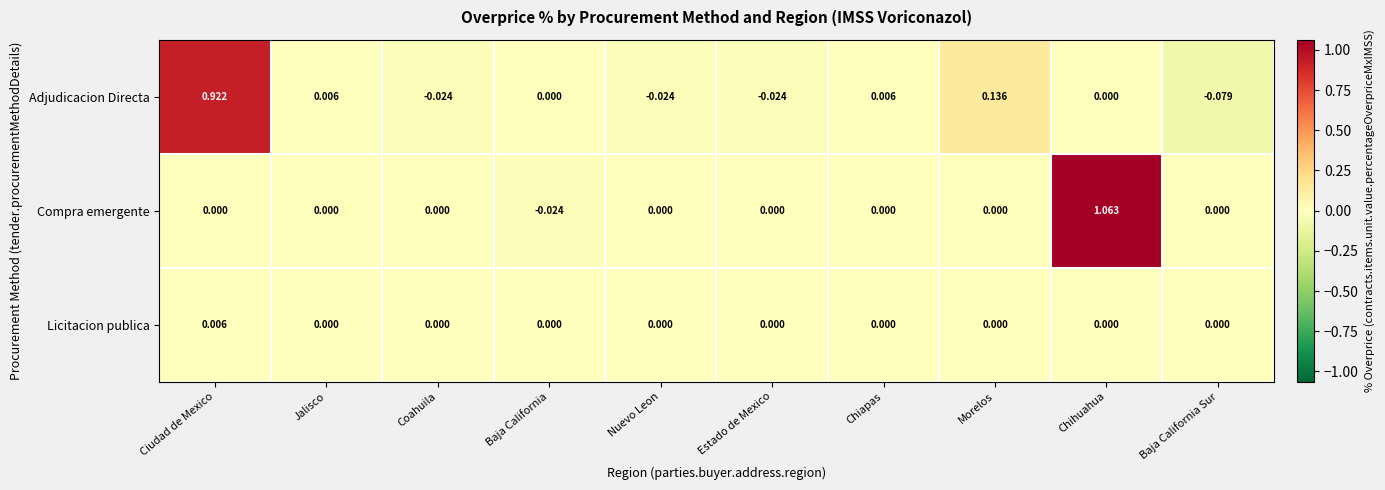

How many distinct data groups are displayed?

3